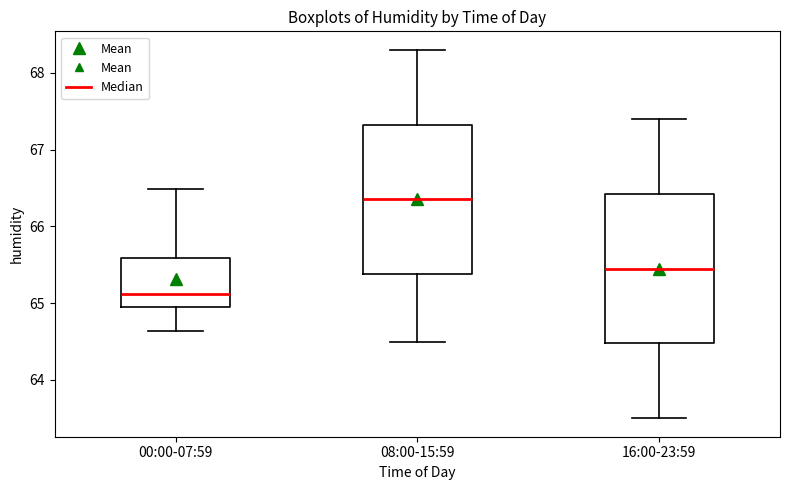

Reading left to right, transcribe this box plot: for each box, give where its median line is, the range the box spans, and where its two whiskers end, as read against the y-axis. The values are not printed on the chart, so give them approximately, as read against the axis.

00:00-07:59: median 65.1, box 64.9 to 65.6, whiskers 64.6 to 66.5
08:00-15:59: median 66.4, box 65.4 to 67.3, whiskers 64.5 to 68.3
16:00-23:59: median 65.5, box 64.5 to 66.4, whiskers 63.5 to 67.4